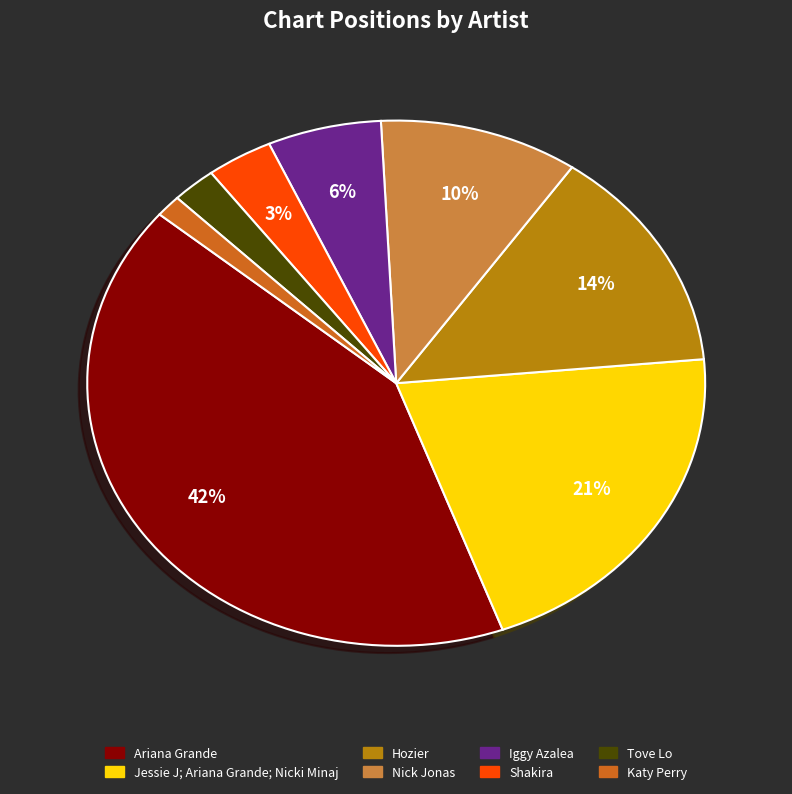

What percentage is the Iggy Azalea slice, to the nearest percent?

6%